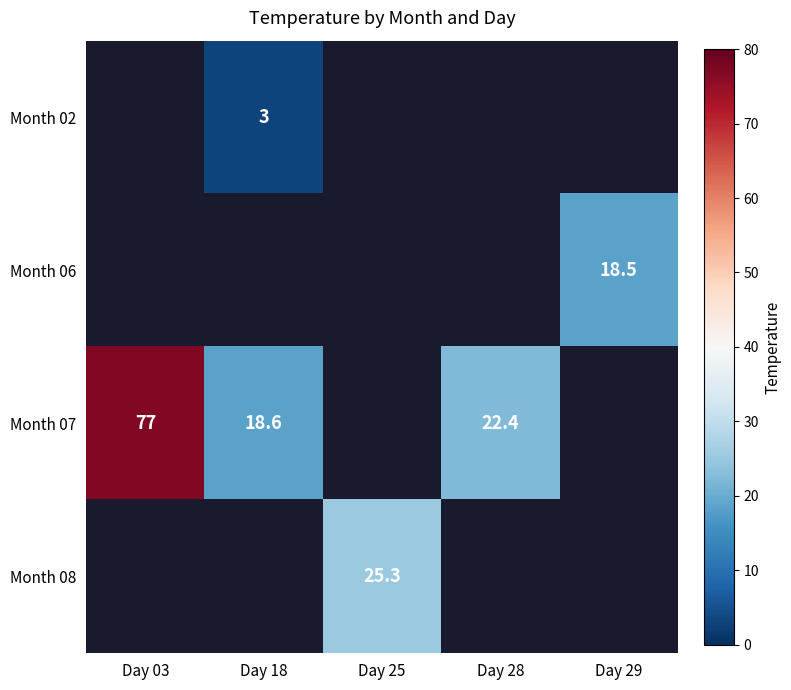

True or false: Month 07 has a value of 22.4 at Day 28.

True